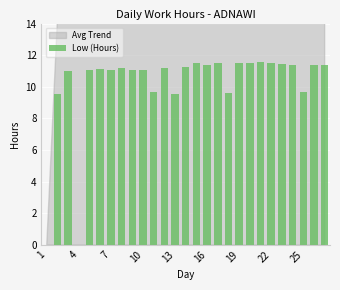

What is the greatest value displayed?

11.6